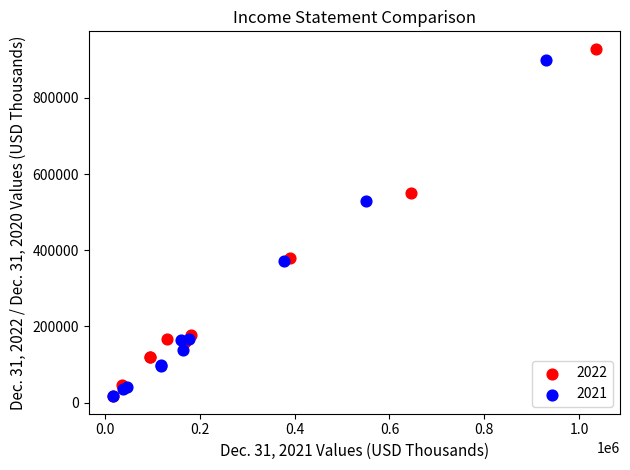

What are all the series names shown in the legend?

2022, 2021